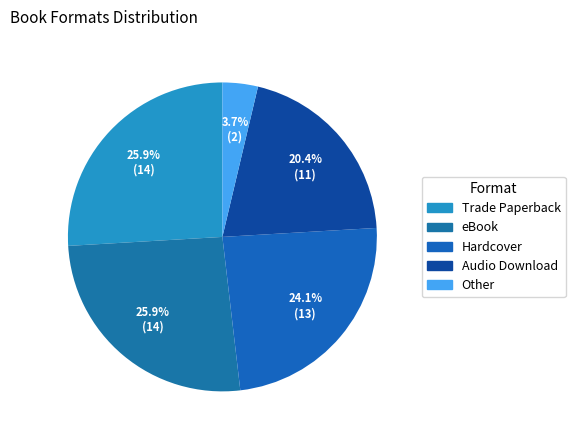

What is the change in value from Hardcover to Other?

-11